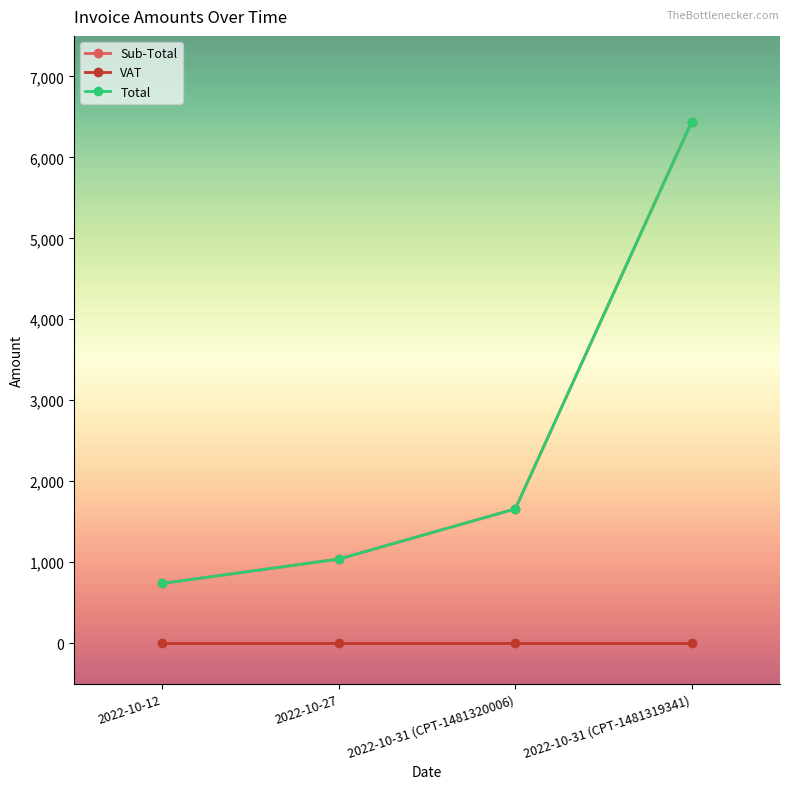

True or false: Total and VAT cross at least once.

False